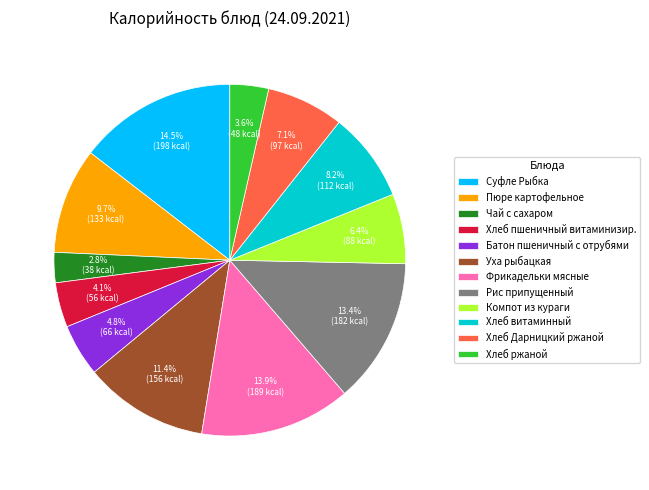

What percentage is NOT represented by Хлеб Дарницкий ржаной?

92.9%